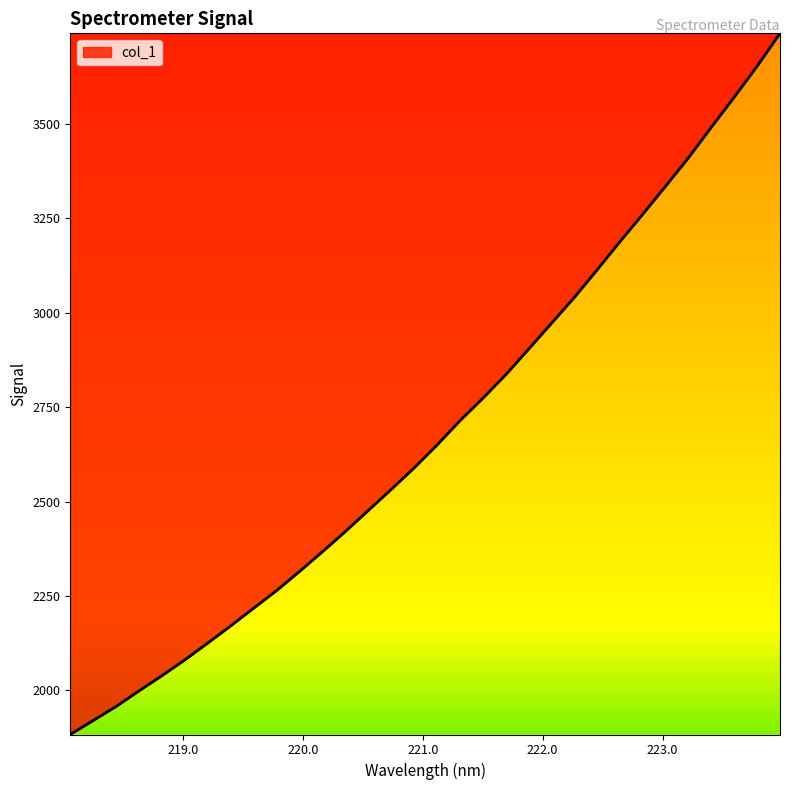

True or false: the data has more than 0 interior local peaks.

False